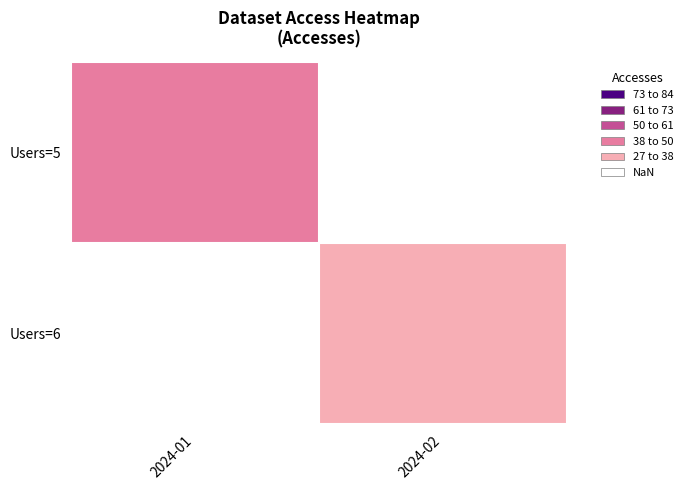

What is the maximum value for Users=5?

45.0